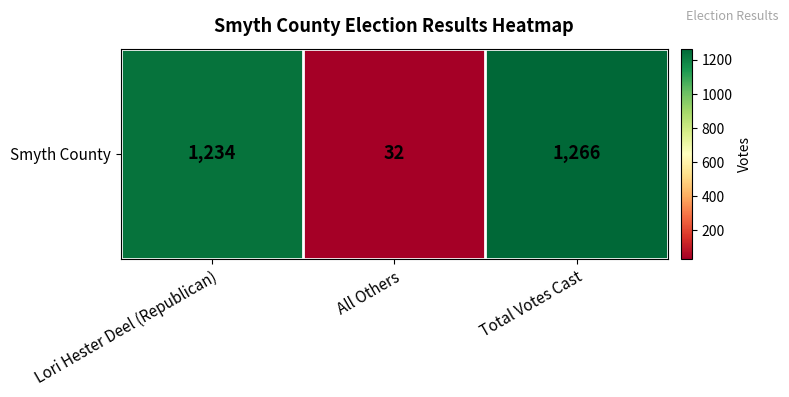

Between All Others and Total Votes Cast, which is larger?

Total Votes Cast